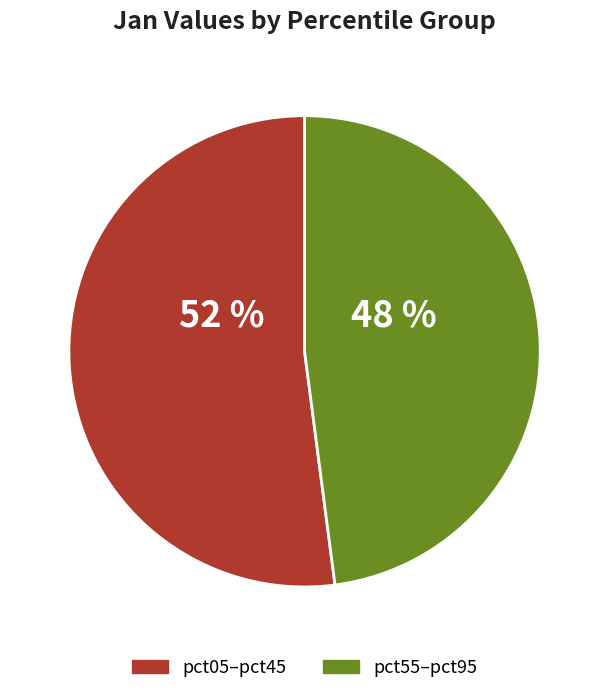

To the nearest percent, what is the difference between the largest and smallest slice percentages?

4%